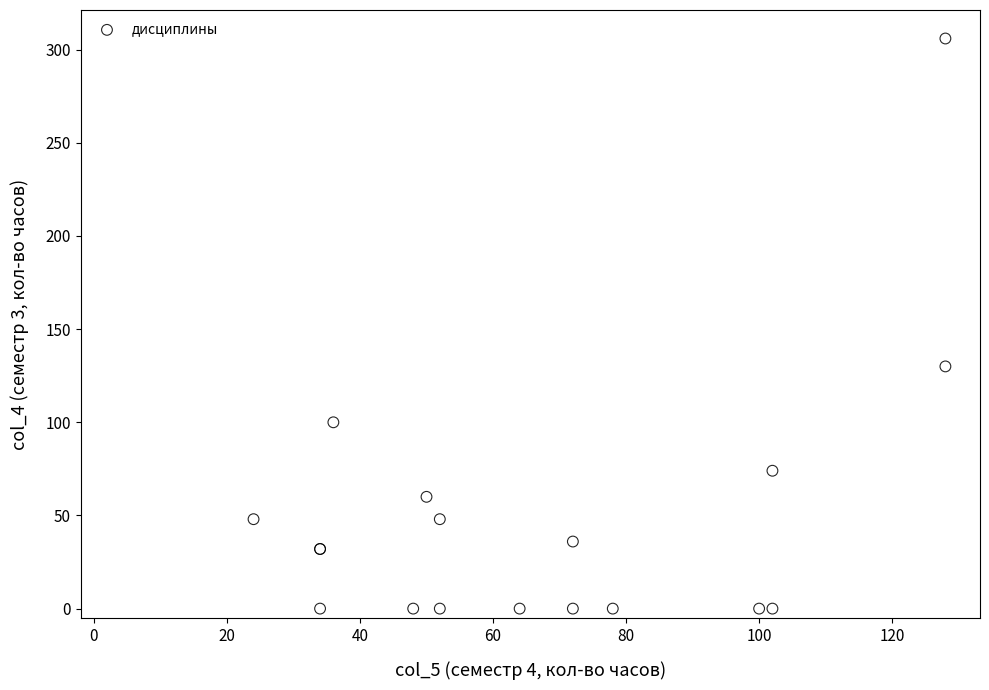

What Y value in the scatter plot is closest to 153?

130